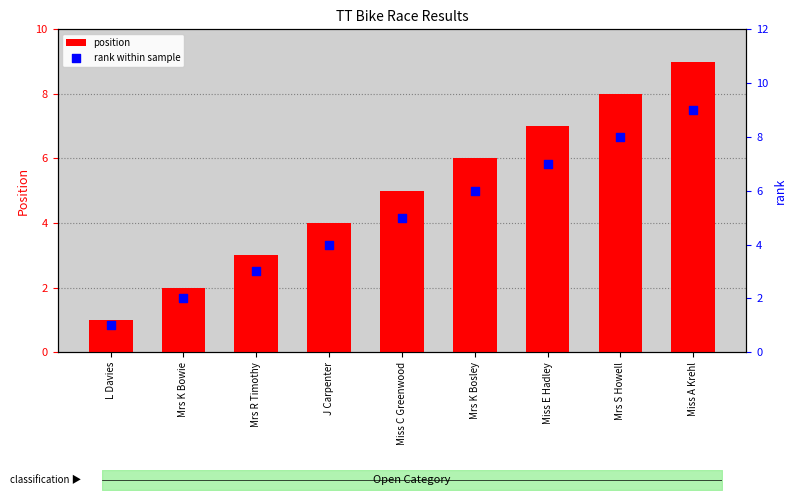

At which category is the sum across all series the highest?

Miss A Krehl